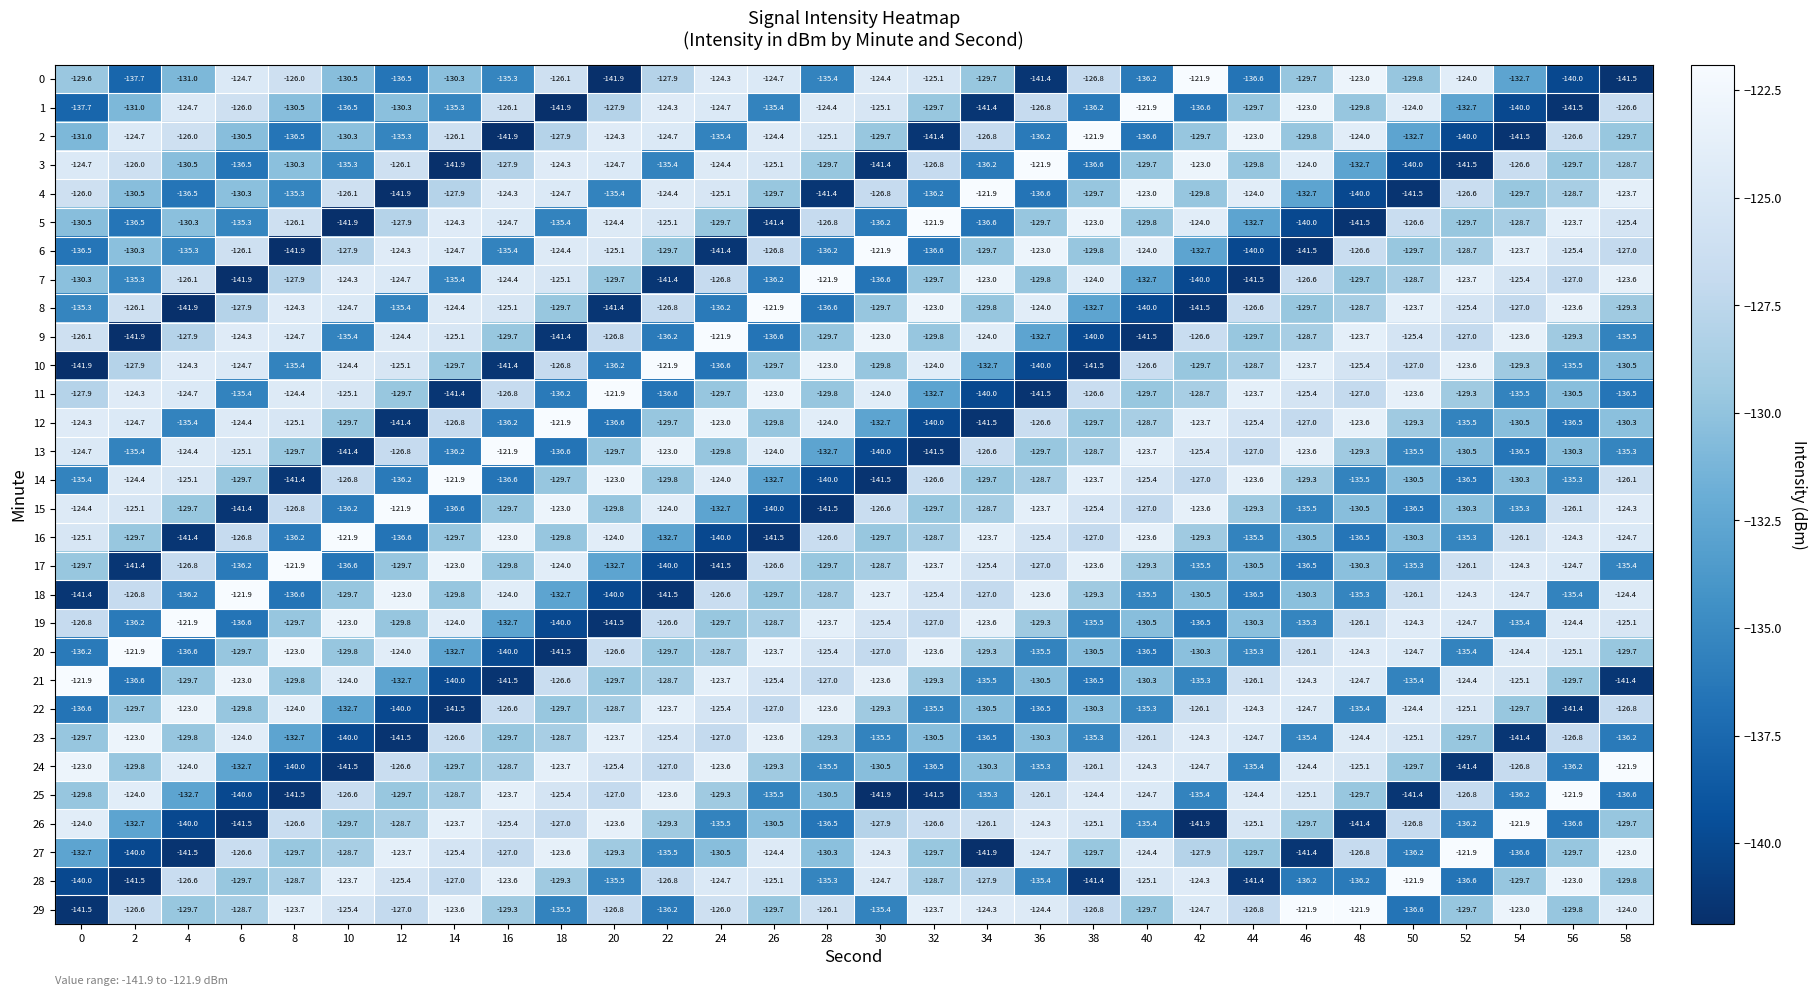

True or false: 1 has a value of -71.6 at 58.

False